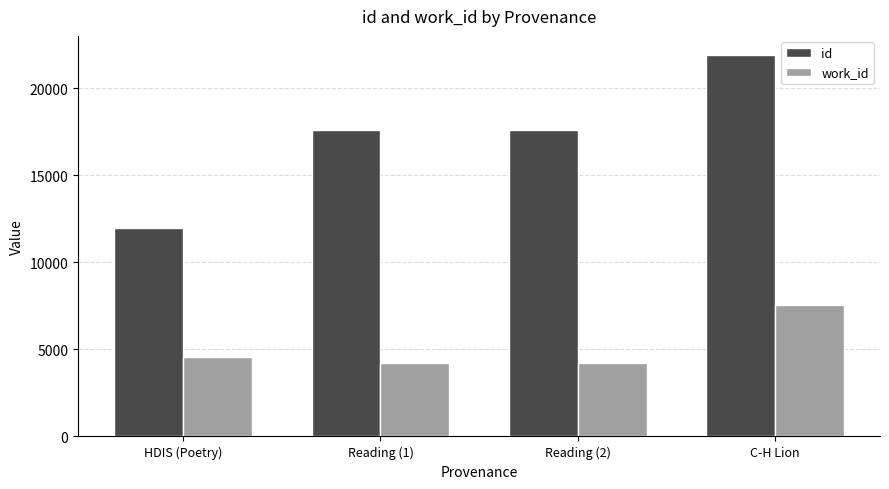

What is the label of the 1st bar from the left?

HDIS (Poetry)